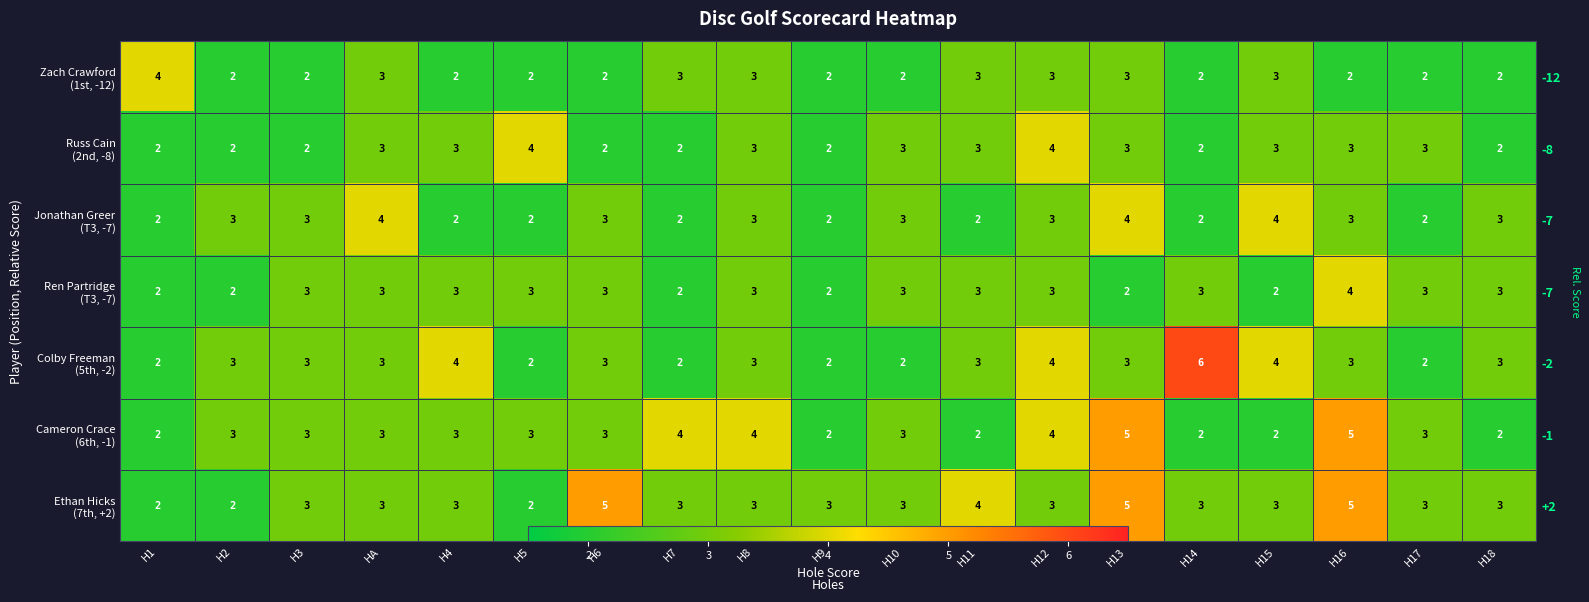

How many data points in Colby Freeman (5th, -2) are less than 3?

6